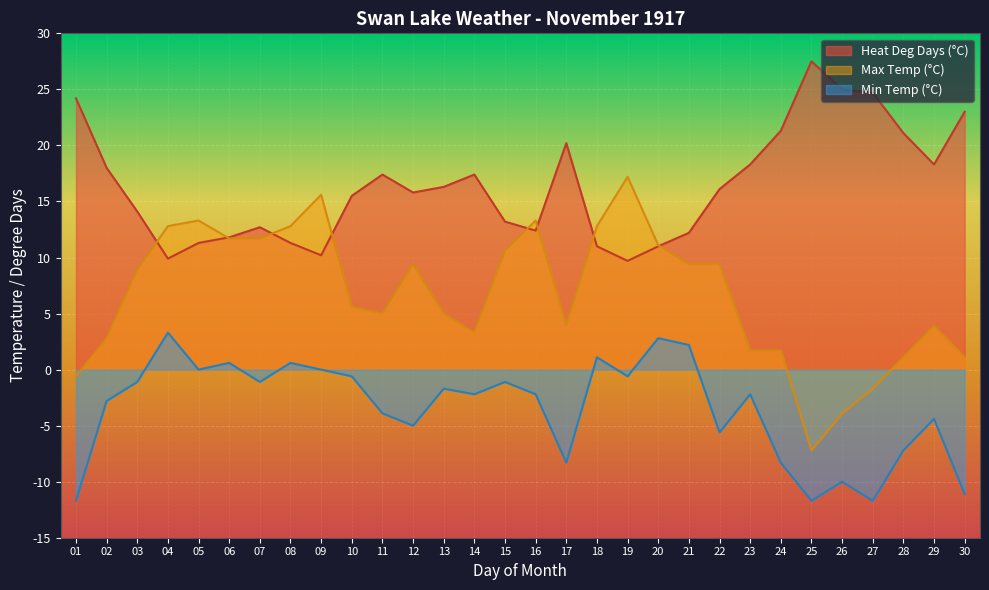

What is the difference between the maximum and second lowest values in the Heat Deg Days (°C) series?

17.6